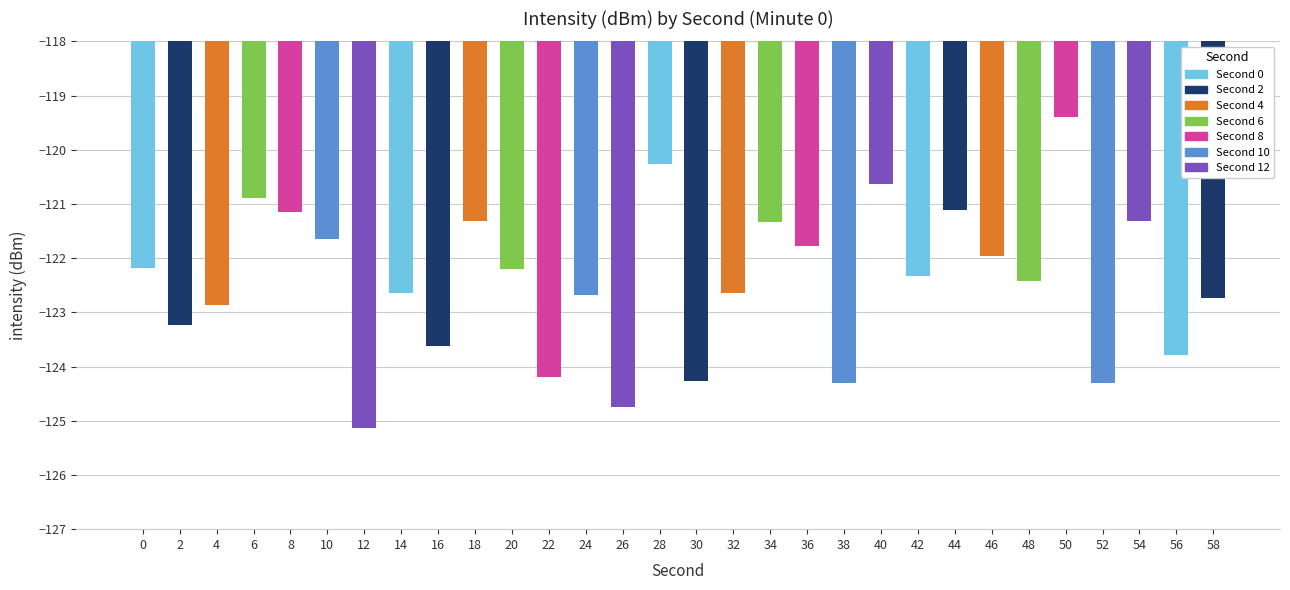

What is the difference between the values at 0 and 14?

0.5